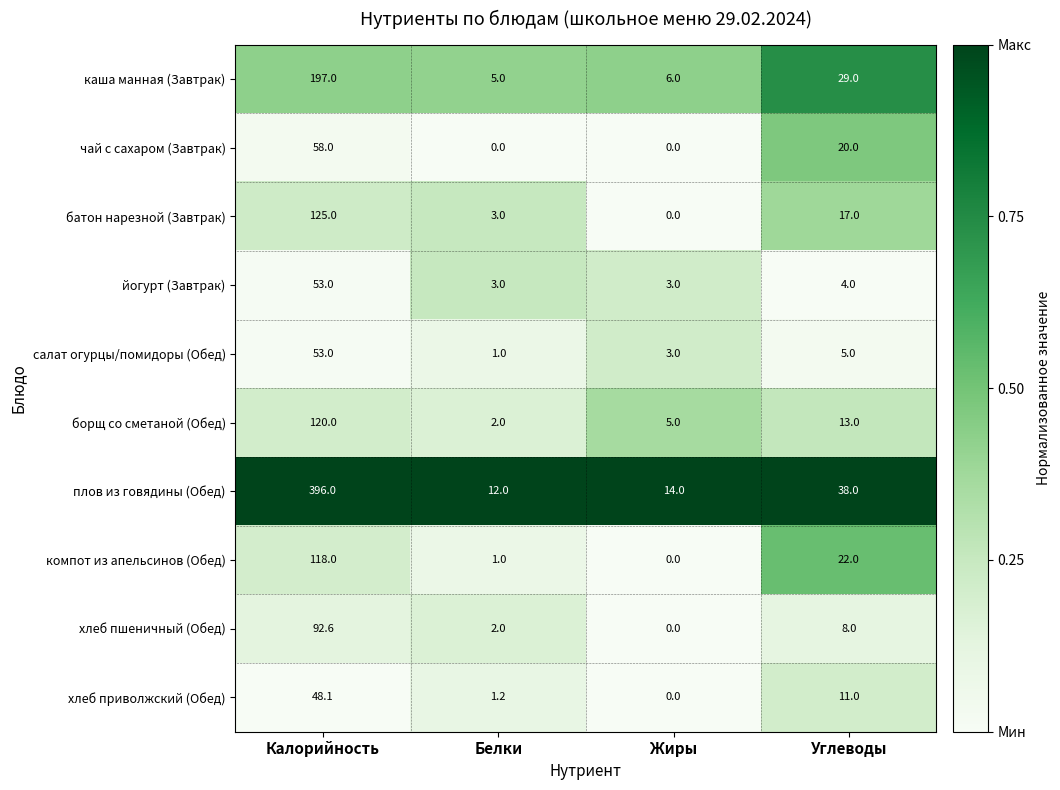

What is the spread (max minus min) of values at Белки?

12.0